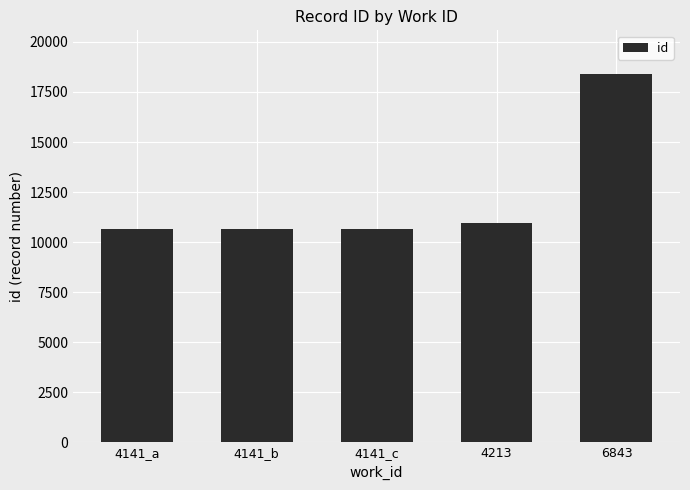

At which label is the value closest to 14508?

4213